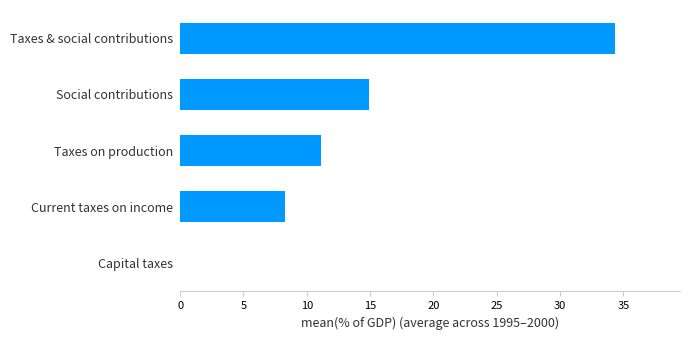

What is the approximate value at Taxes on production?

11.1